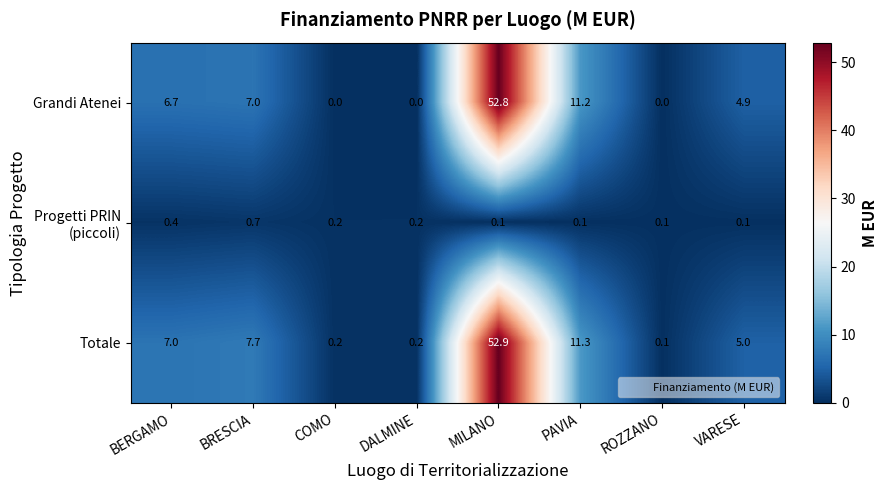

Is it true that Grandi Atenei equals 7.0 at BRESCIA?

True